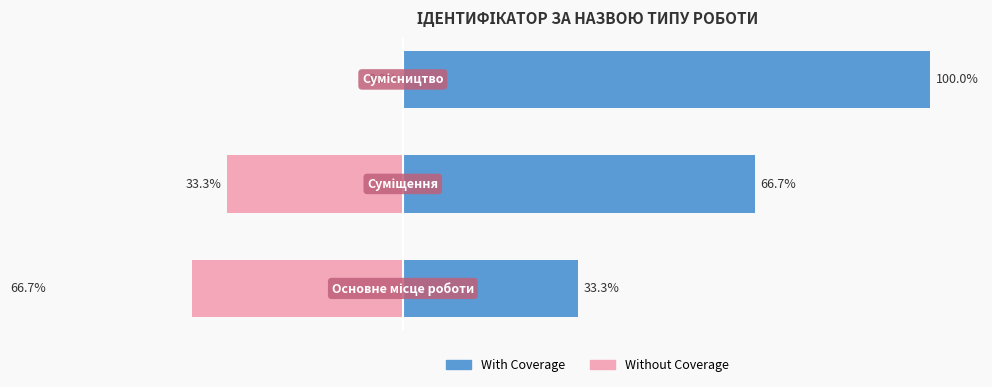

The value of Without Coverage at 1 is -49.9. True or false?

False